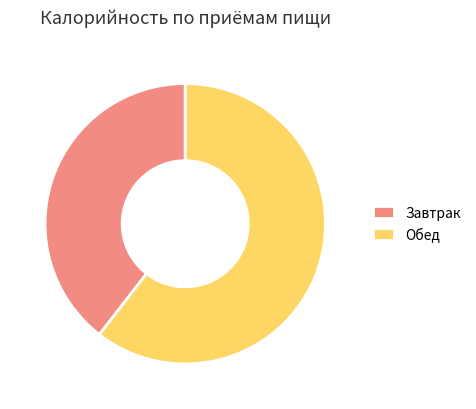

Approximately how many times larger is the value at Завтрак compared to Обед?

0.7